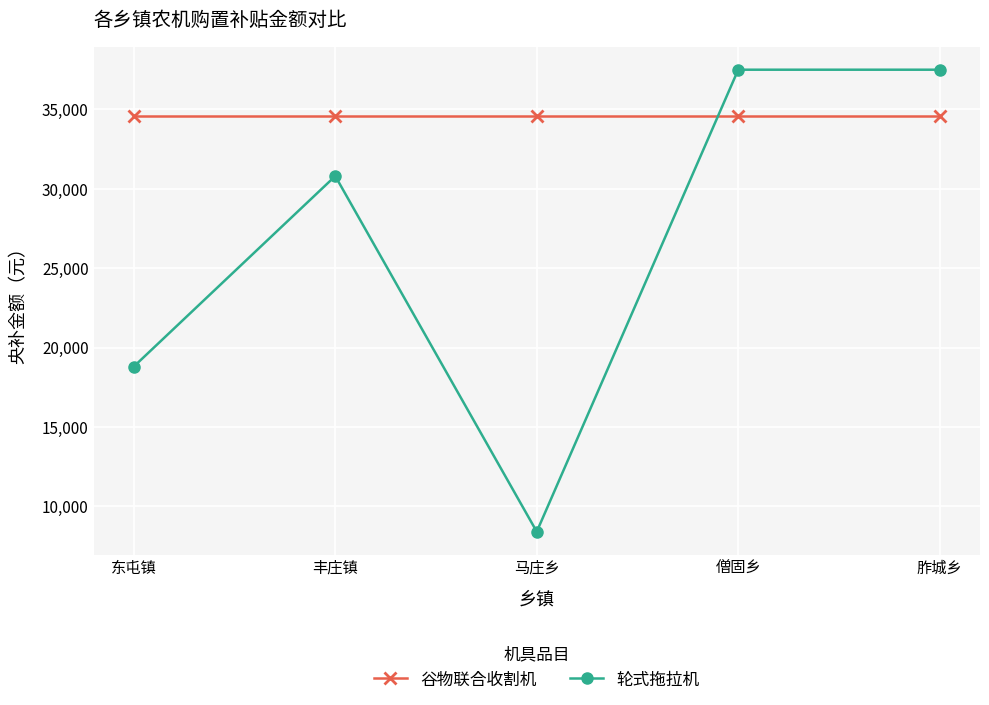

What is the label of the 3rd point from the right?

马庄乡